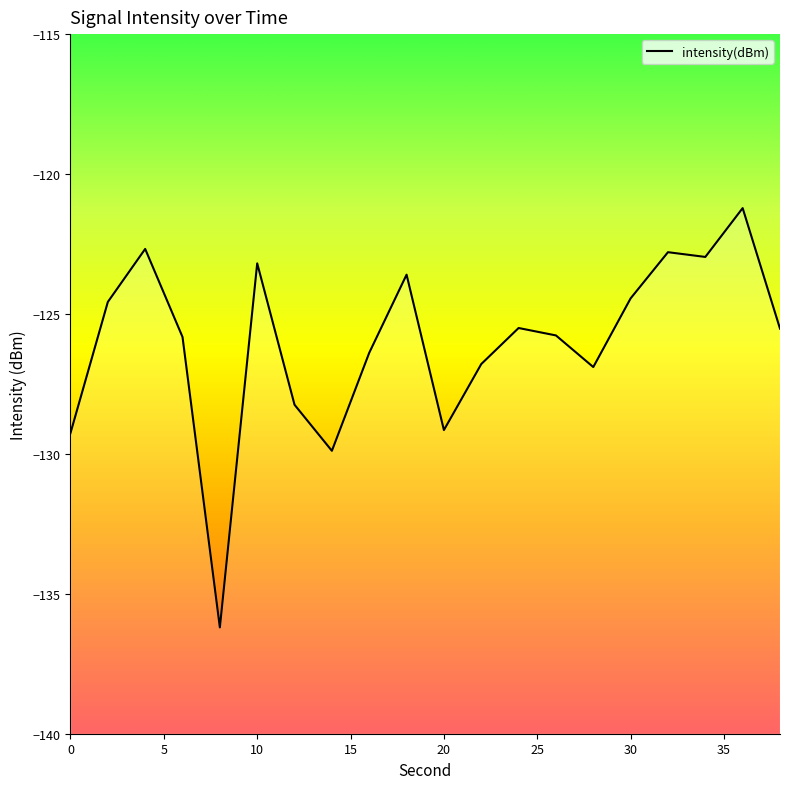

How many data points does each series have?

20